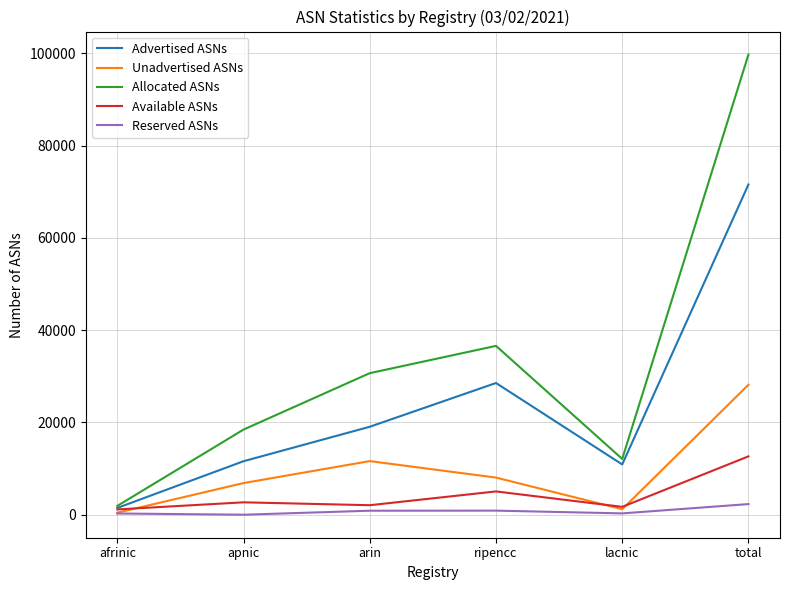

What is the approximate value of Advertised ASNs at total?

71572